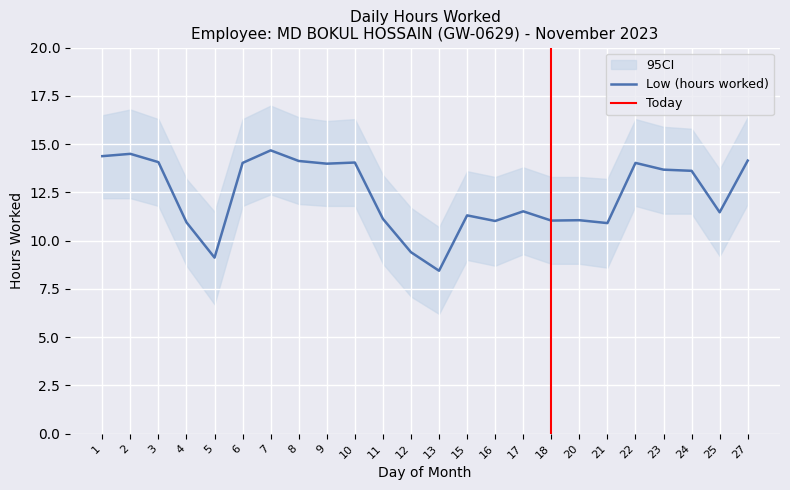

How many points are lower than both their immediate neighbors (excluding endpoints)?

7